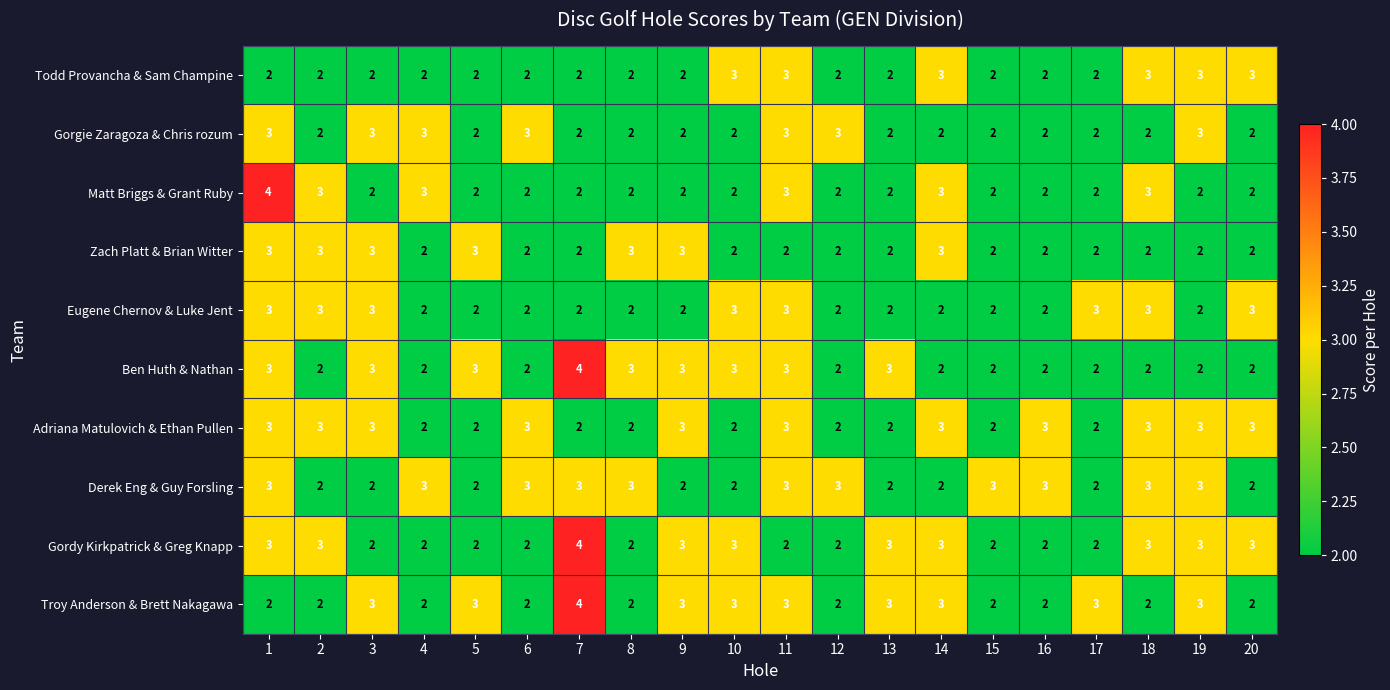

At which category is the sum across all series the highest?

1